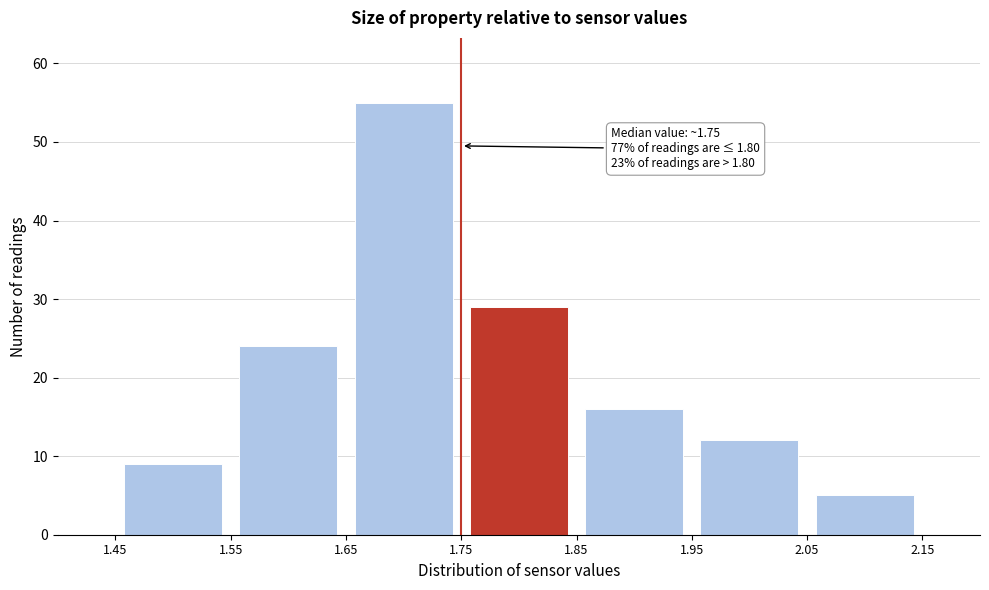

Which range on the x-axis has the tallest bar?

1.65 to 1.75